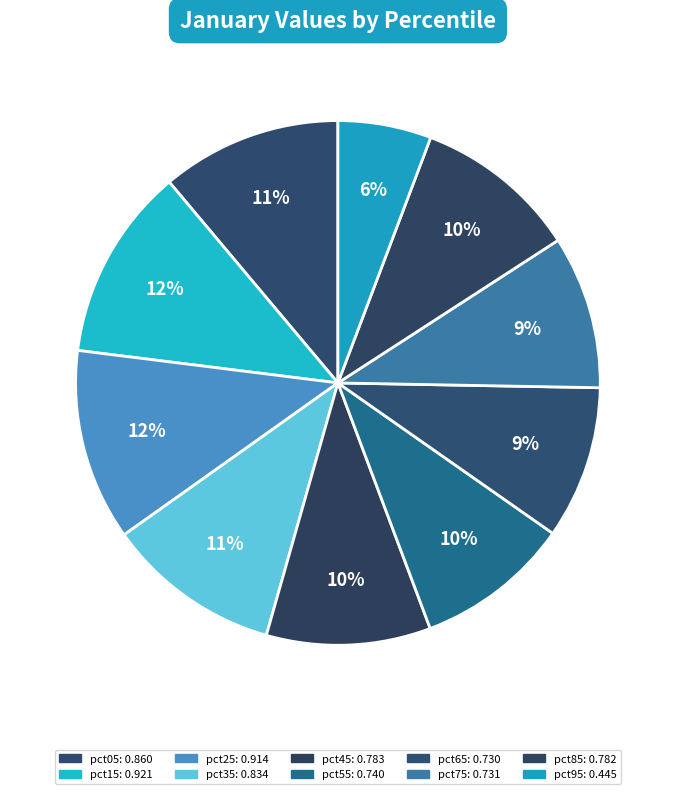

What portion of the pie excludes pct15?

88.1%